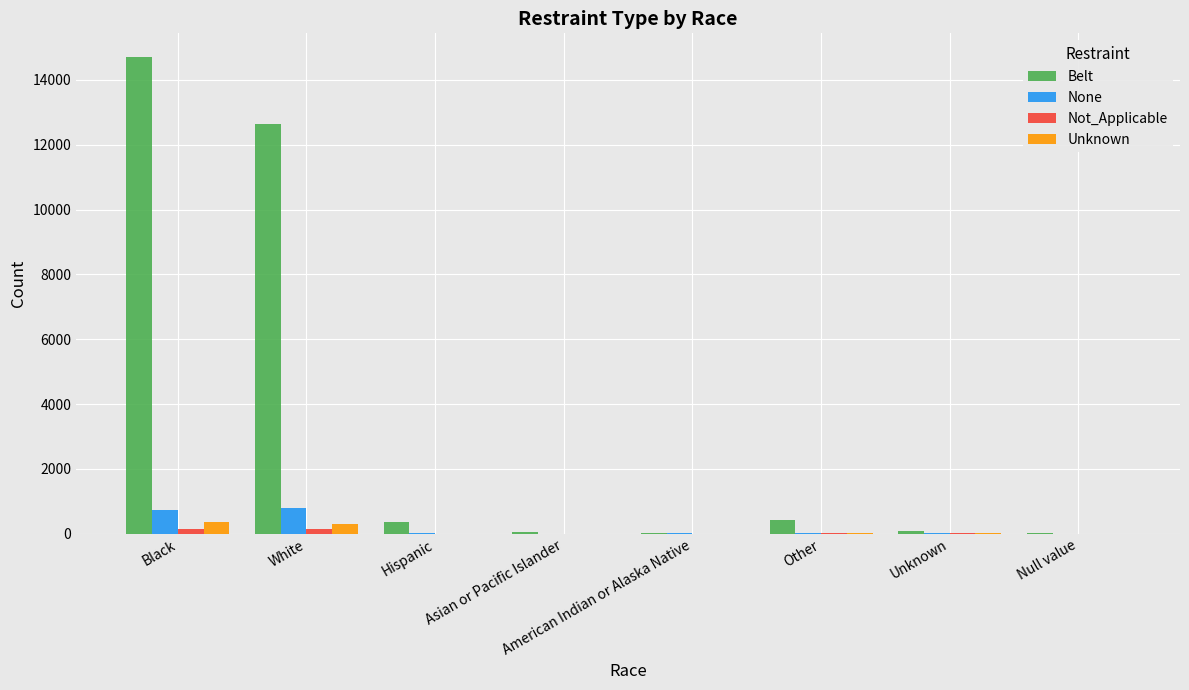

Which series has the largest total across all categories?

Belt